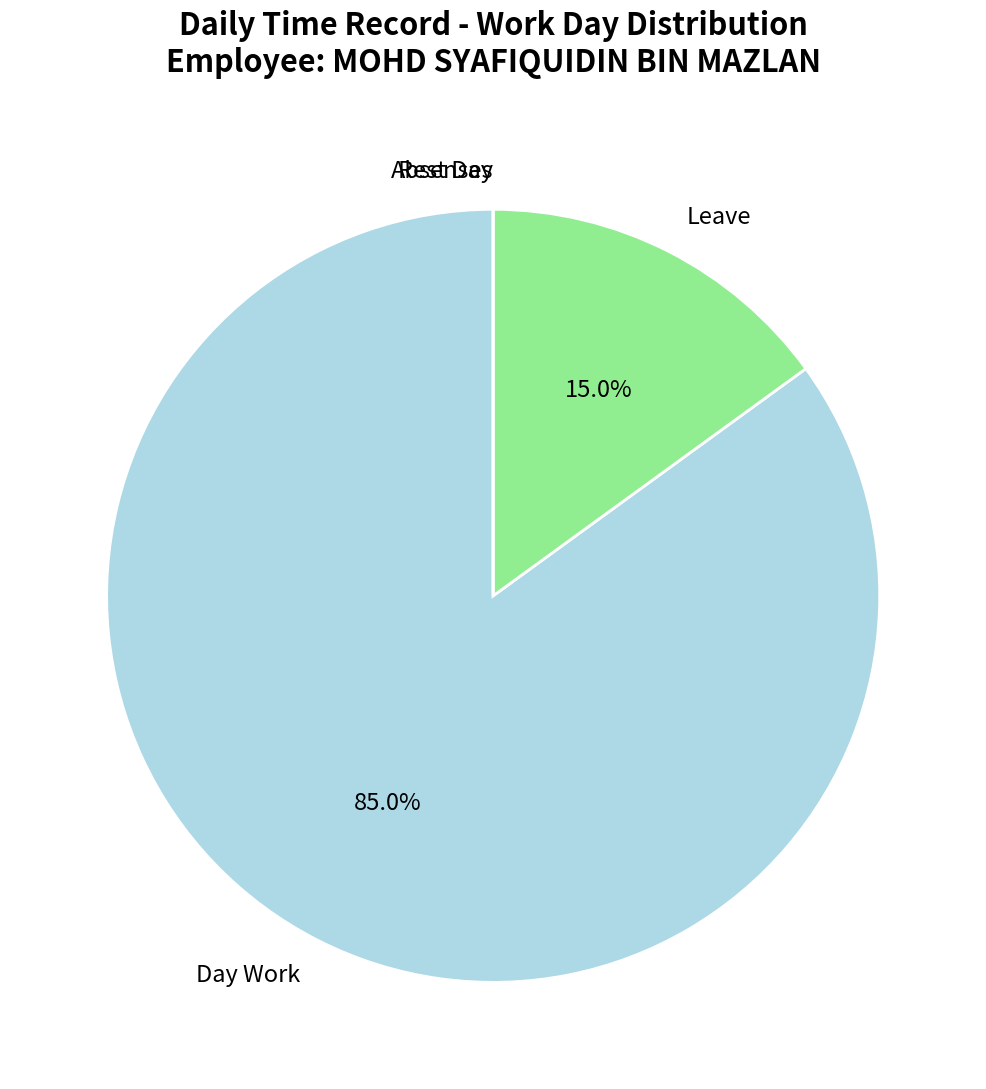

Is there any slice that represents more than half of the pie?

Yes